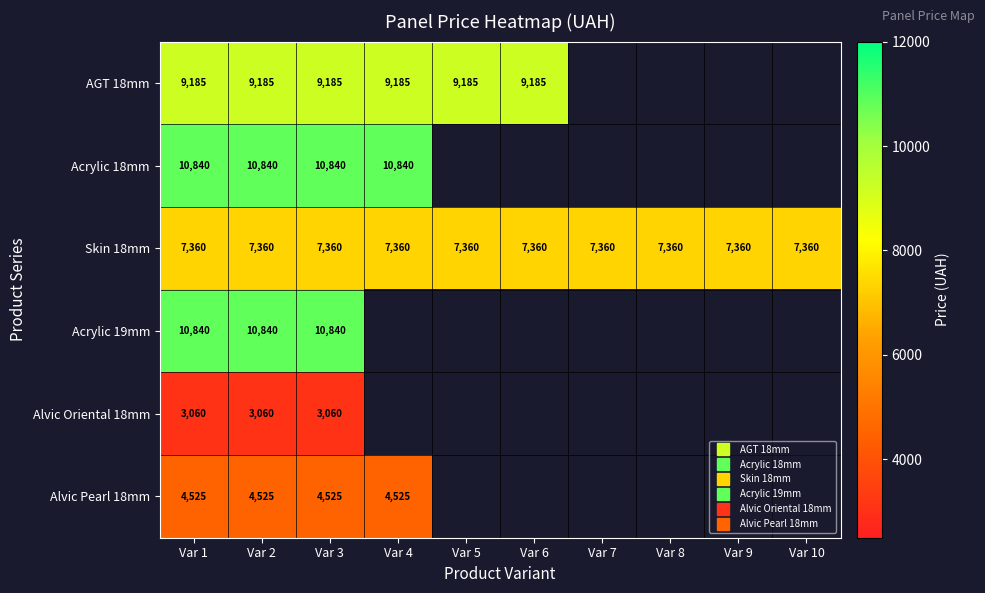

What is the approximate value of Alvic Oriental 18mm at Var 2?

3059.7